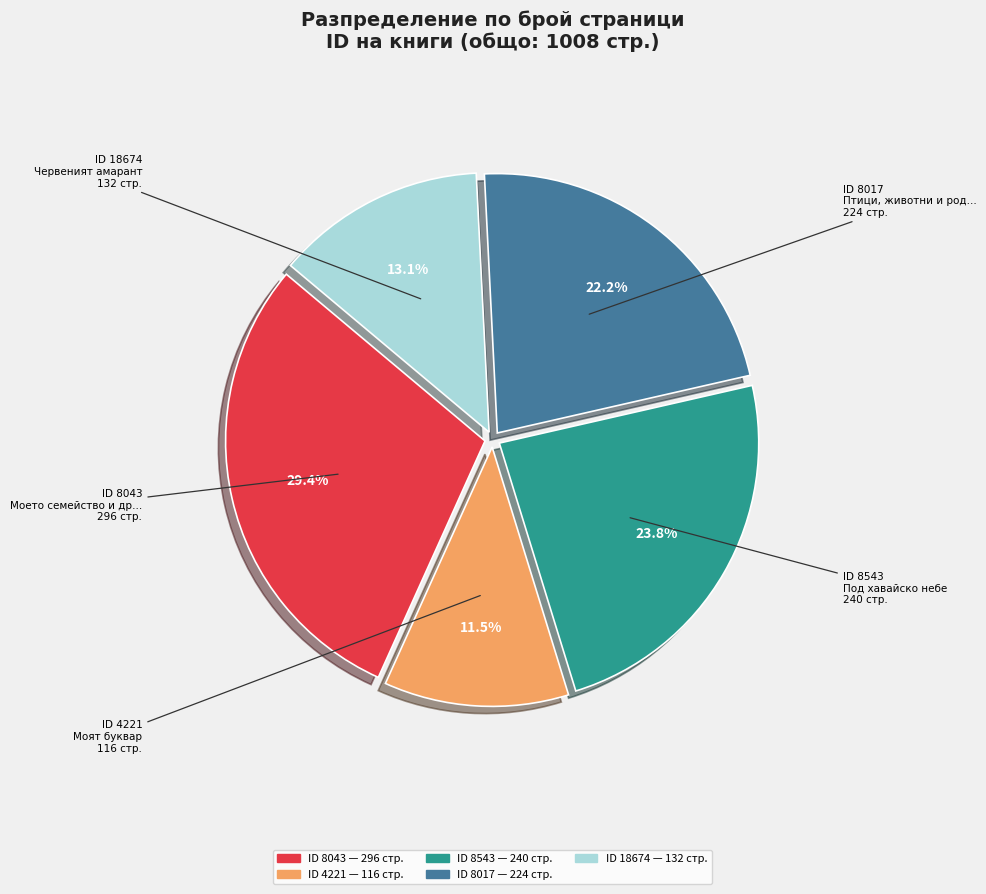

Is there any slice that represents more than half of the pie?

No